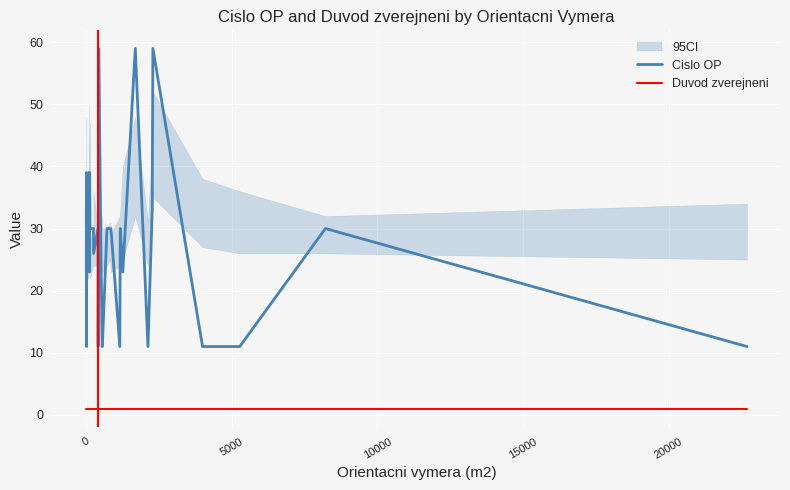

What are all the series names shown in the legend?

Cislo OP, Duvod zverejneni